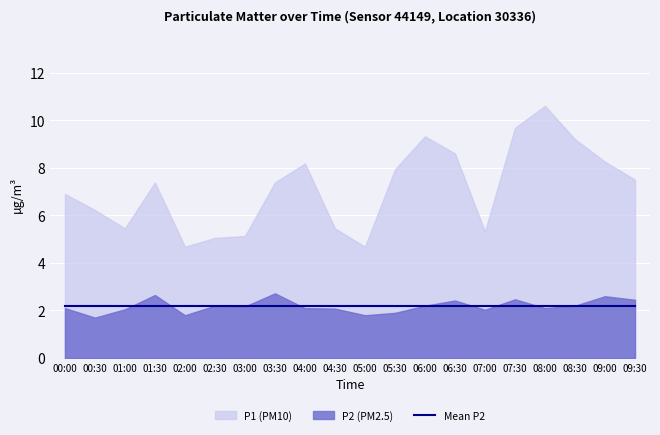

What is the total value across all series at 04:00?

10.3